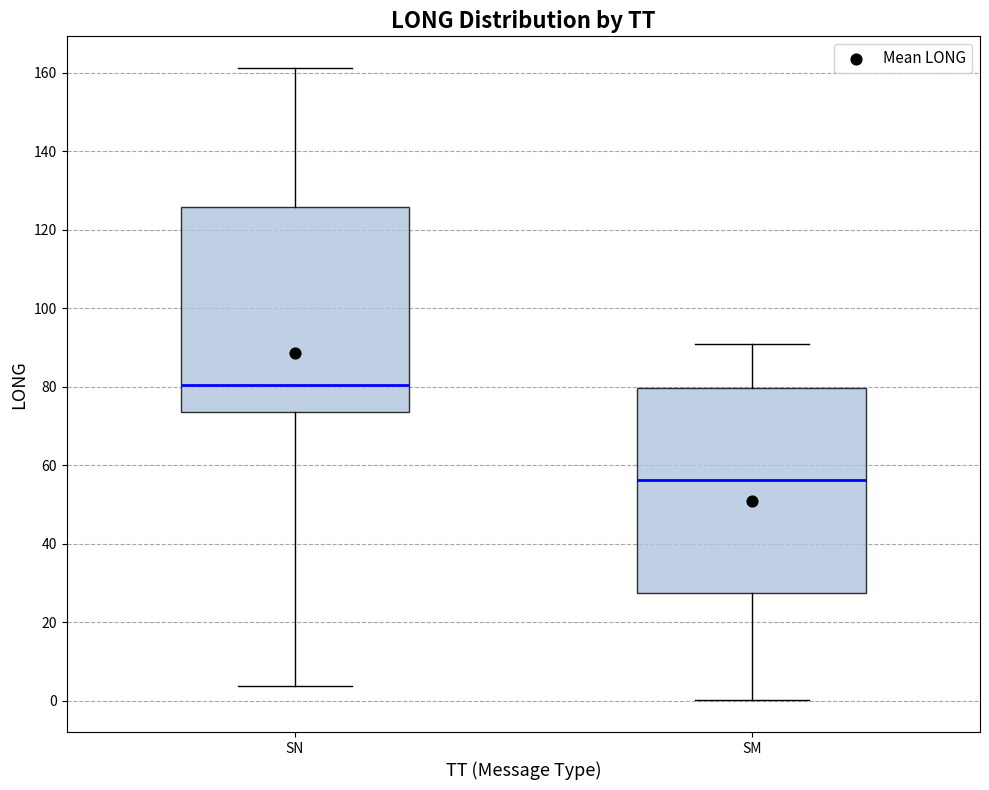

Reading left to right, transcribe this box plot: for each box, give where its median line is, the range the box spans, and where its two whiskers end, as read against the y-axis. The values are not printed on the chart, so give them approximately, as read against the axis.

SN: median 80, box 74 to 126, whiskers 4 to 162
SM: median 56, box 28 to 80, whiskers 0 to 90